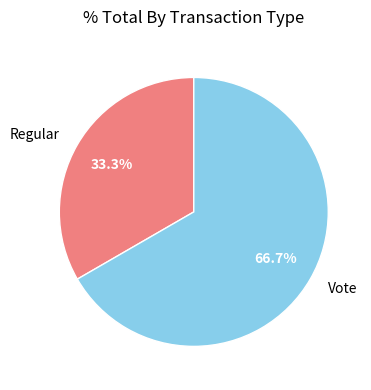

To the nearest percent, what portion does Vote represent?

67%